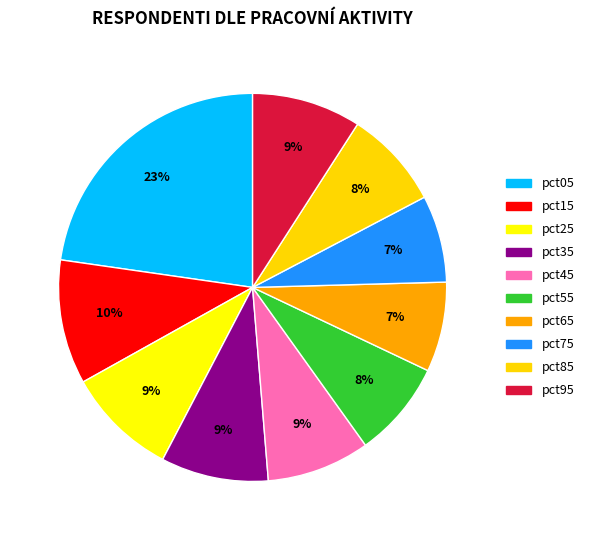

To the nearest percent, what is the average slice percentage?

10%